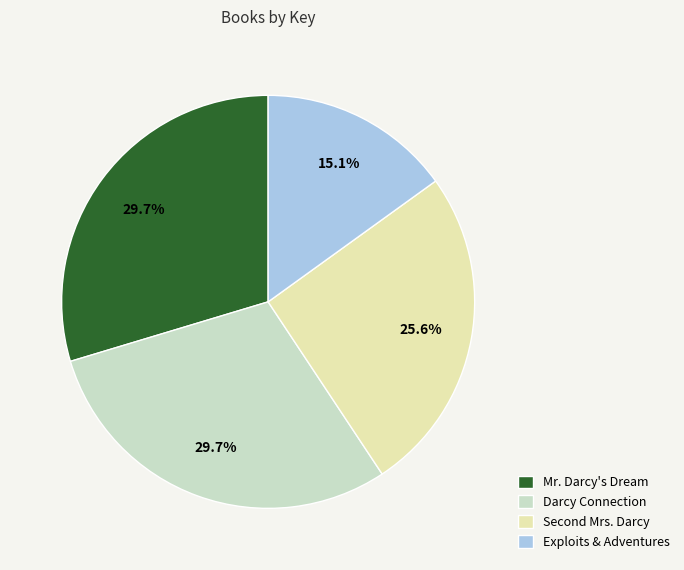

Which category has the smallest portion of the pie?

Exploits & Adventures